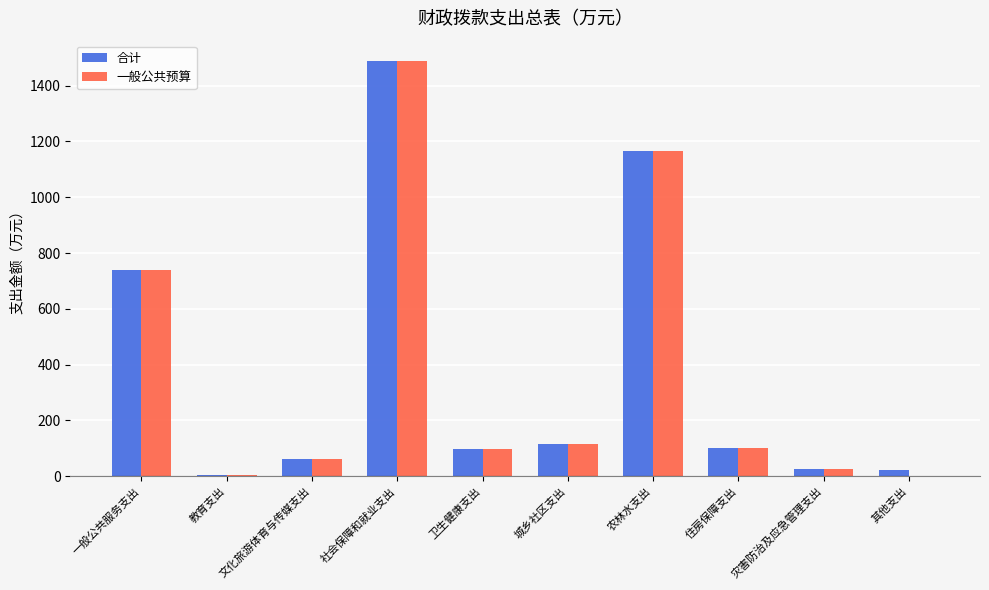

Is it true that 一般公共预算 equals 114.0 at 城乡社区支出?

True